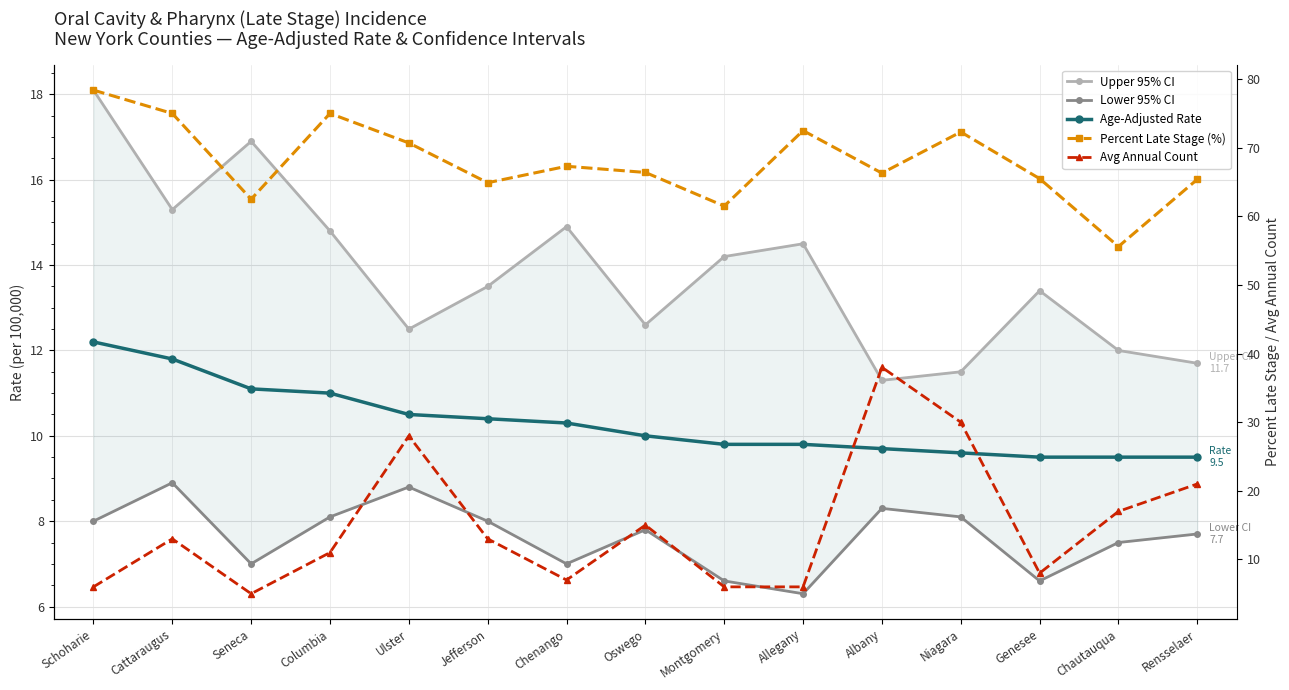

What is the label of the 8th point from the left?

Oswego